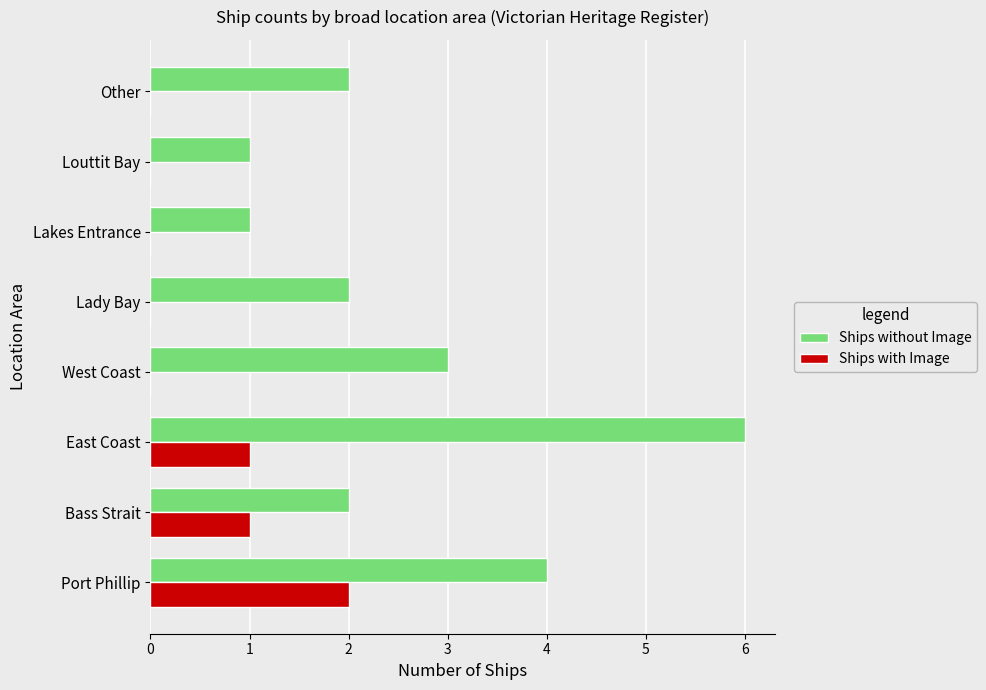

How many categories are shown in the chart?

8